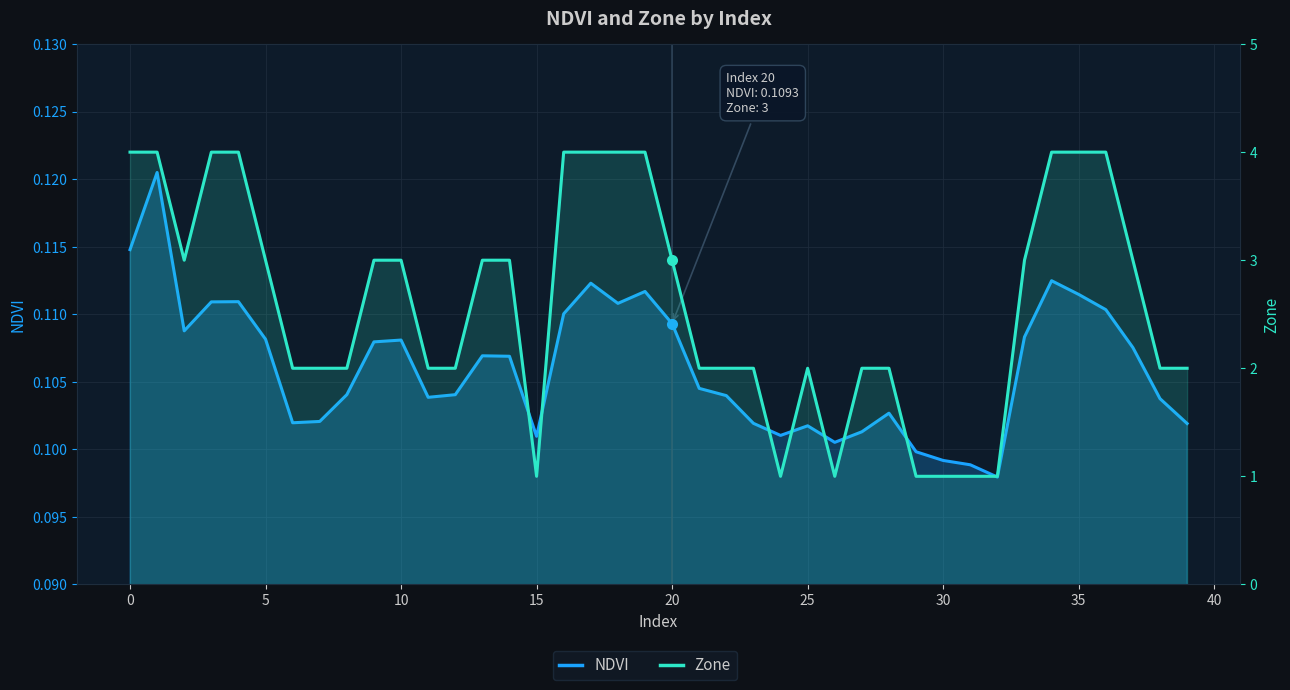

How many values in the Zone series exceed 3?

11